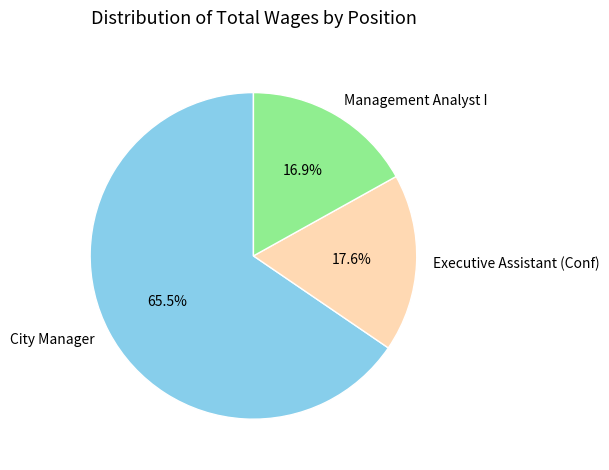

What percentage is NOT represented by Executive Assistant (Conf)?

82.4%